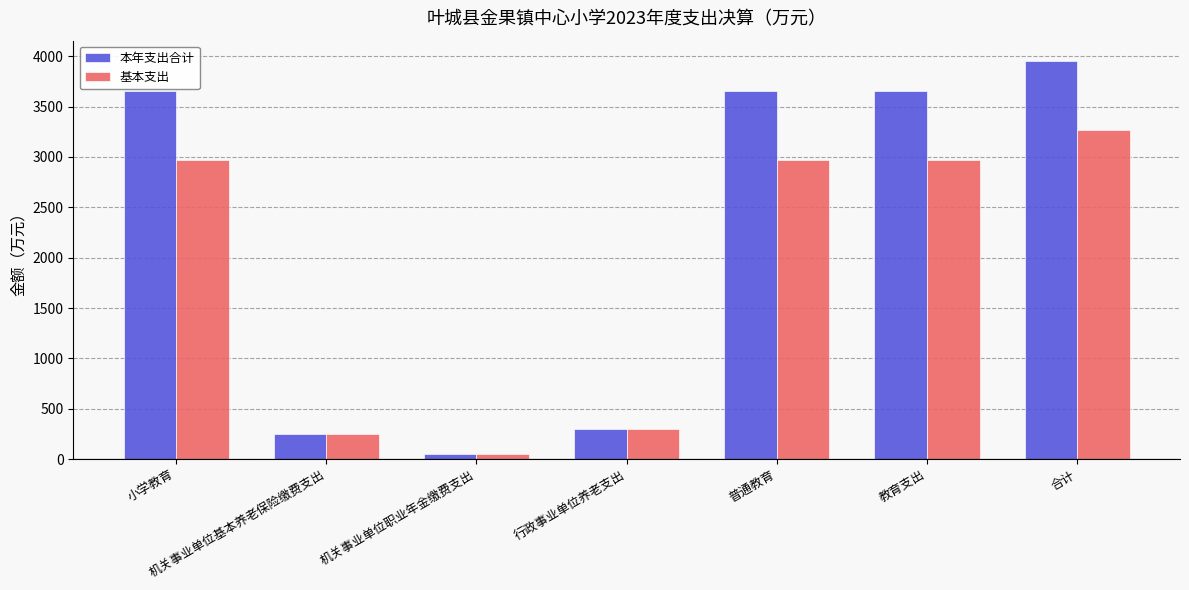

How many data points in 本年支出合计 are less than 3656?

3